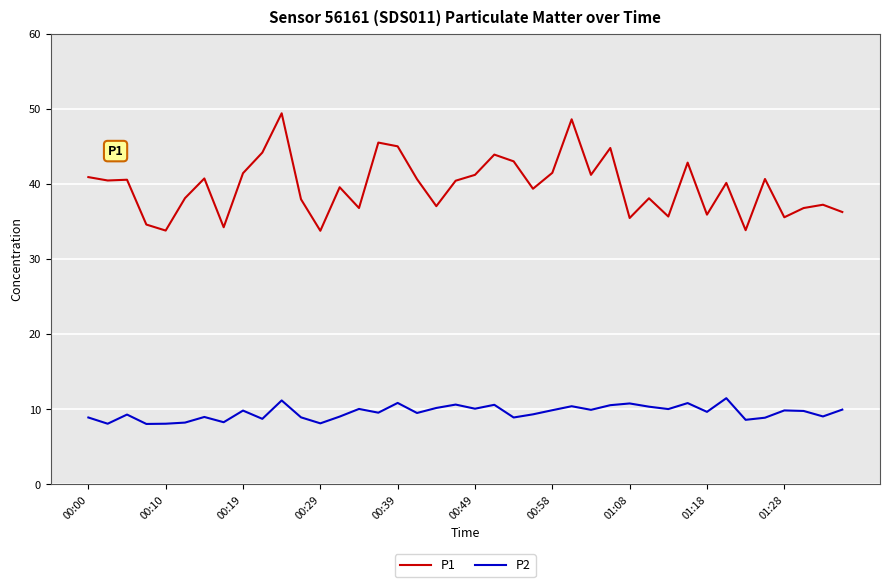

True or false: P1 and P2 cross at least once.

False